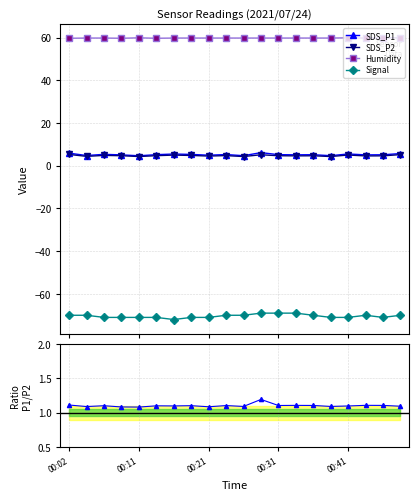

Does the chart display data point markers on the line(s)?

Yes